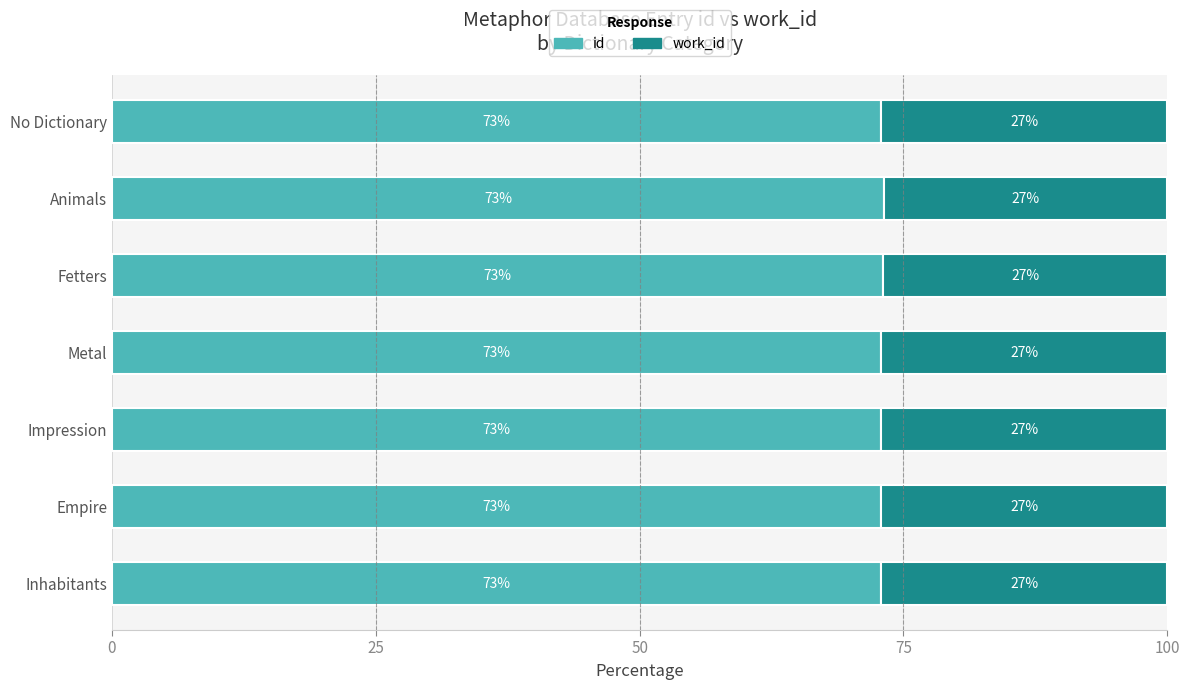

How many distinct data groups are displayed?

2